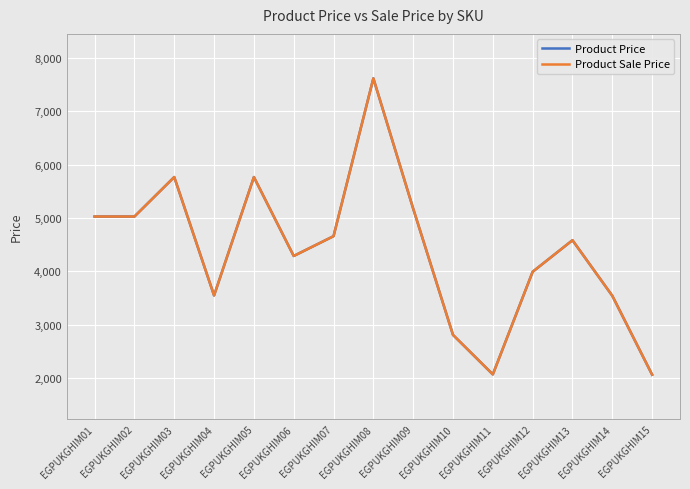

Reading left to right, list all the values displayed in this chart.

Product Price: EGPUKGHIM01=5027	EGPUKGHIM02=5027	EGPUKGHIM03=5767	EGPUKGHIM04=3548	EGPUKGHIM05=5767	EGPUKGHIM06=4288	EGPUKGHIM07=4659	EGPUKGHIM08=7617	EGPUKGHIM09=5175	EGPUKGHIM10=2809	EGPUKGHIM11=2069	EGPUKGHIM12=3992	EGPUKGHIM13=4583	EGPUKGHIM14=3542	EGPUKGHIM15=2063
Product Sale Price: EGPUKGHIM01=5027	EGPUKGHIM02=5027	EGPUKGHIM03=5767	EGPUKGHIM04=3548	EGPUKGHIM05=5767	EGPUKGHIM06=4288	EGPUKGHIM07=4659	EGPUKGHIM08=7617	EGPUKGHIM09=5175	EGPUKGHIM10=2809	EGPUKGHIM11=2069	EGPUKGHIM12=3992	EGPUKGHIM13=4583	EGPUKGHIM14=3542	EGPUKGHIM15=2063